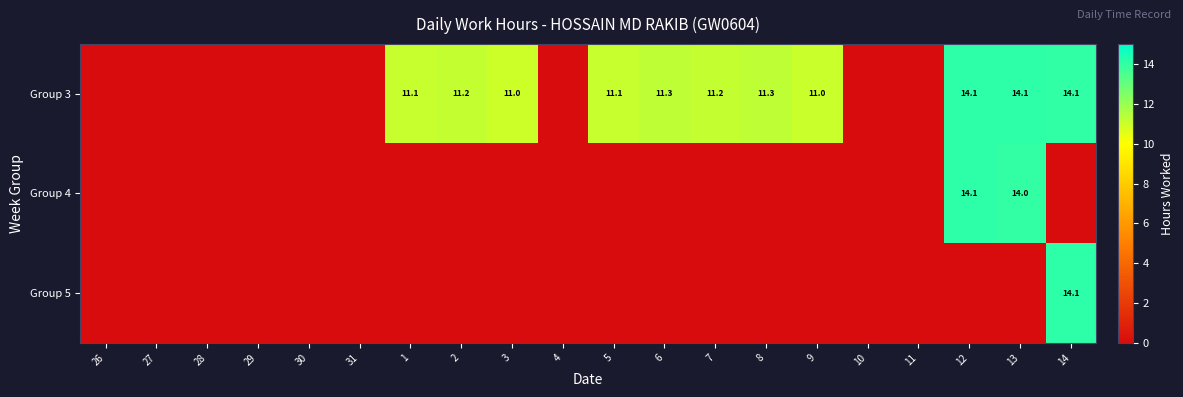

The value of Group 3 at 12 is 14.1. True or false?

True